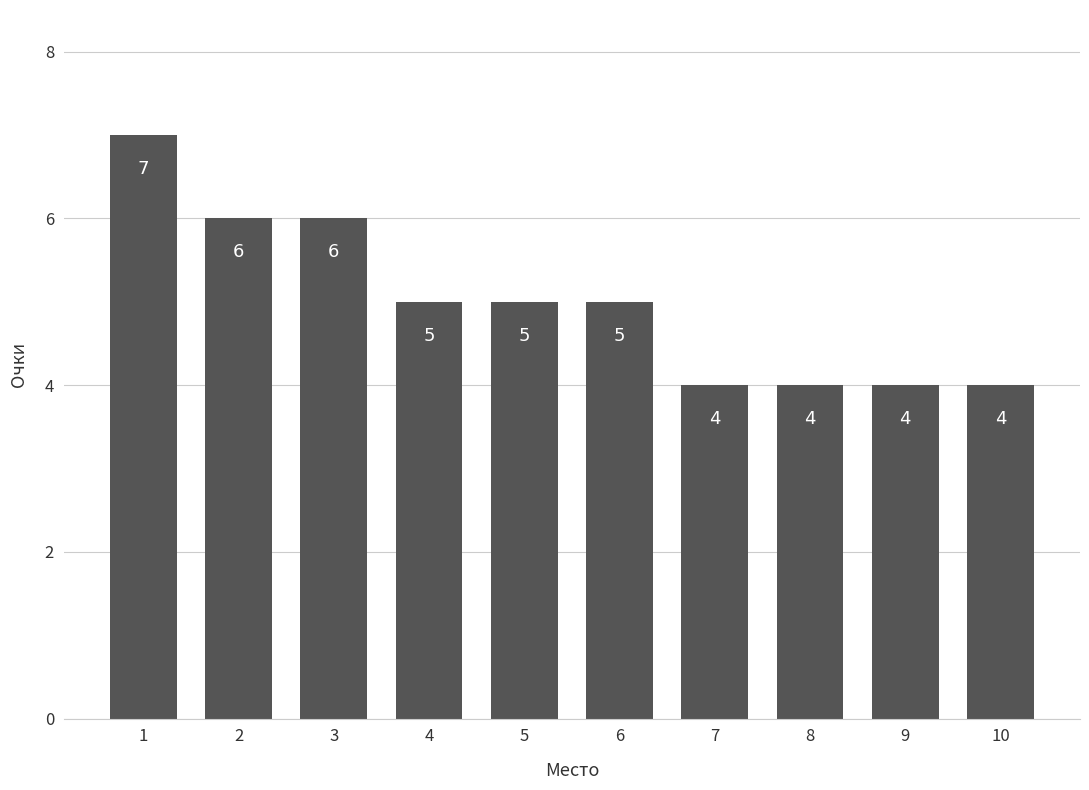

How many data points are less than 5?

4